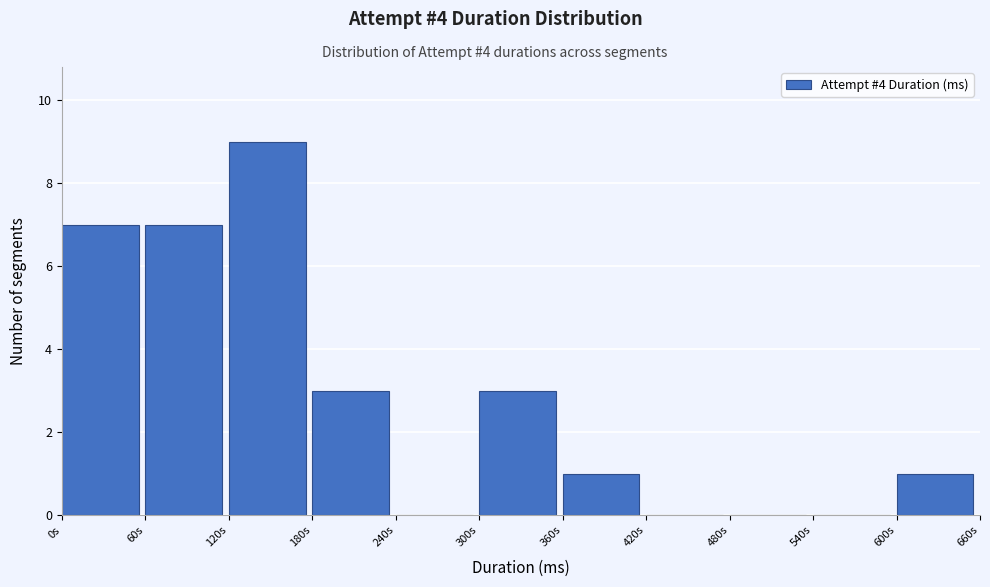

Reading left to right, list all the values displayed in this chart.

0s=7	60s=7	120s=9	180s=3	240s=0	300s=3	360s=1	420s=0	480s=0	540s=0	600s=1